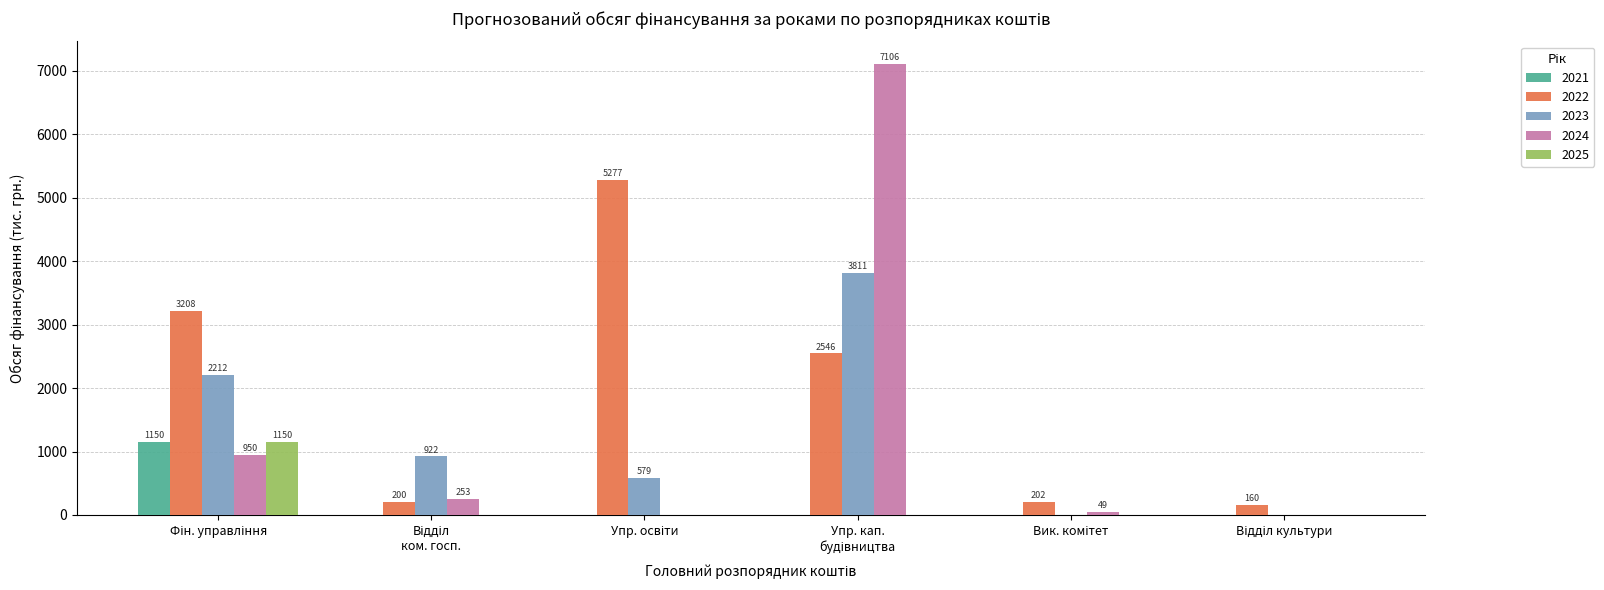

What is the maximum value for 2025?

1150.0